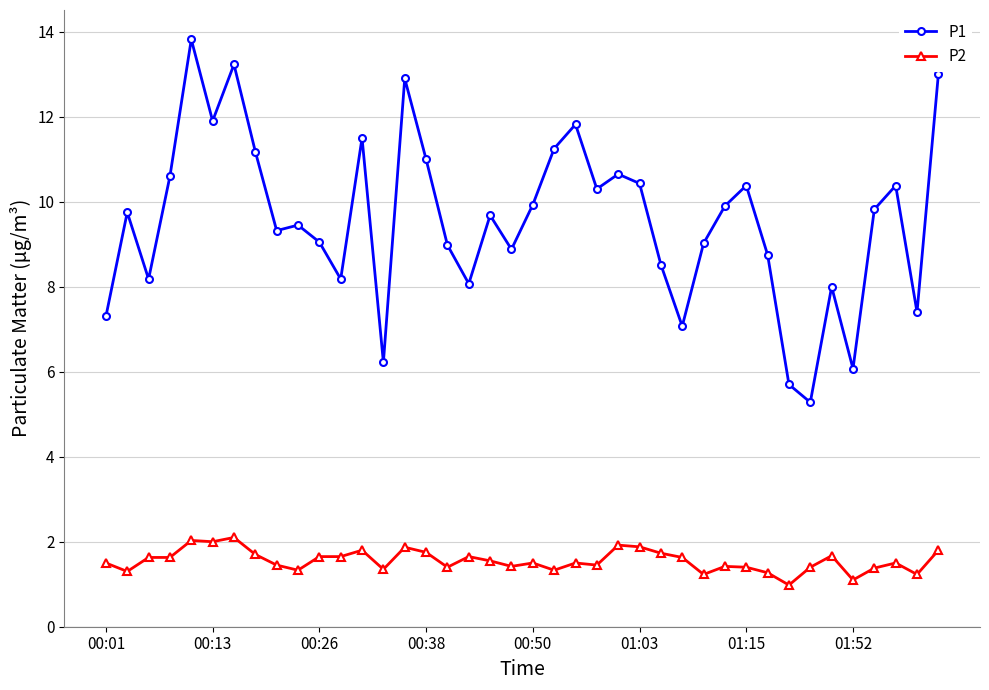

Rank the series by their maximum value, from lowest to highest.

P2, P1